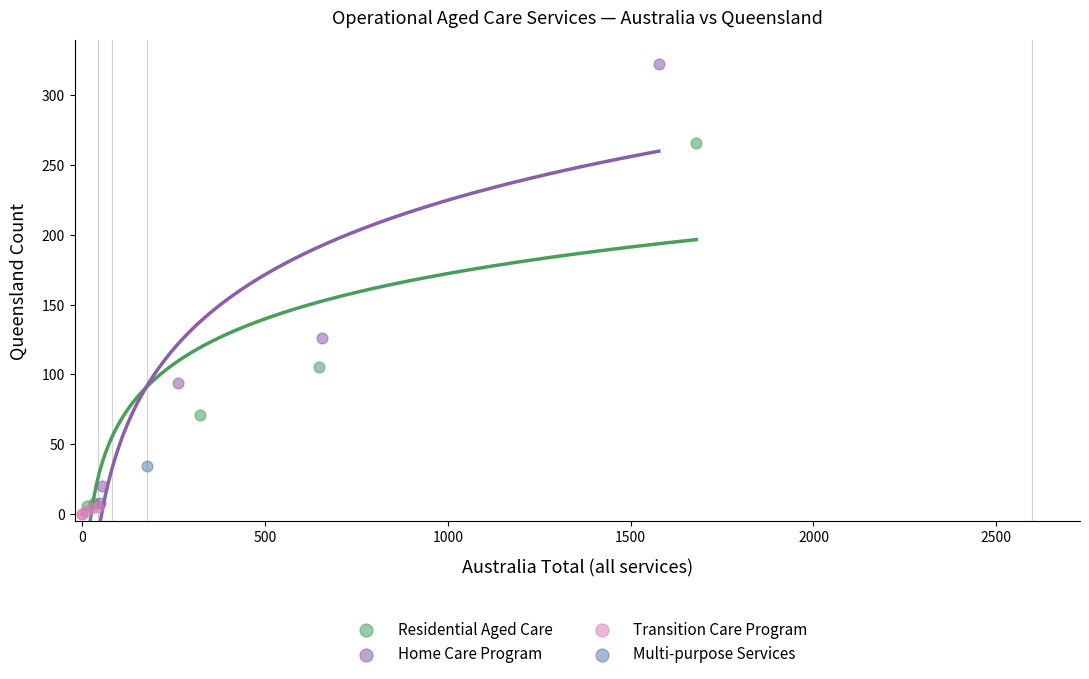

What are all the series names shown in the legend?

Residential Aged Care, Home Care Program, Transition Care Program, Multi-purpose Services